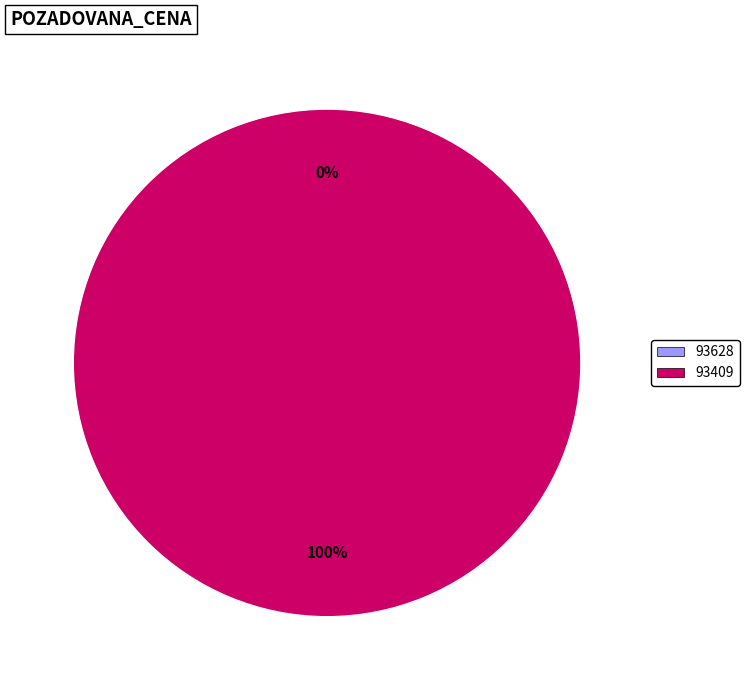

To the nearest percent, what is the difference between the largest and smallest slice percentages?

100%